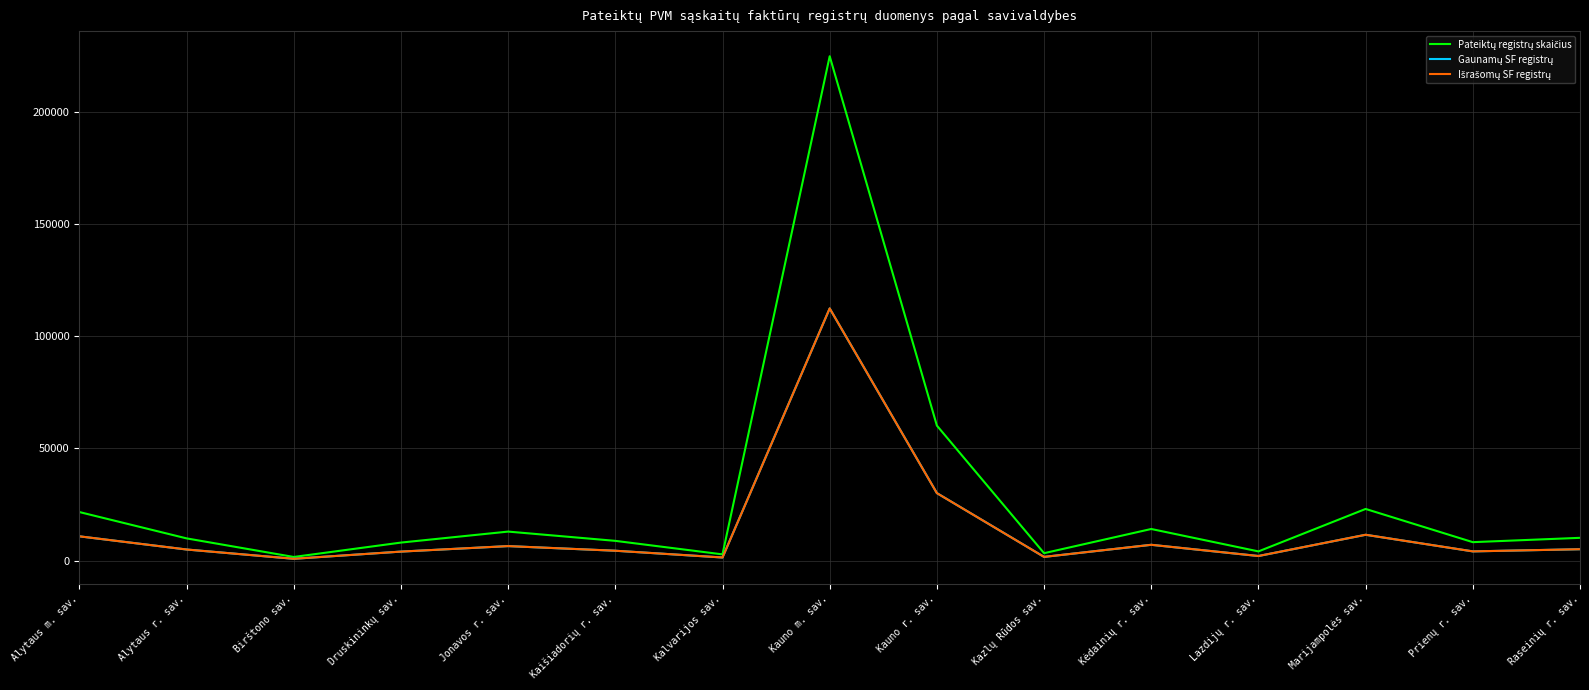

What is the maximum value shown in the chart?

224776